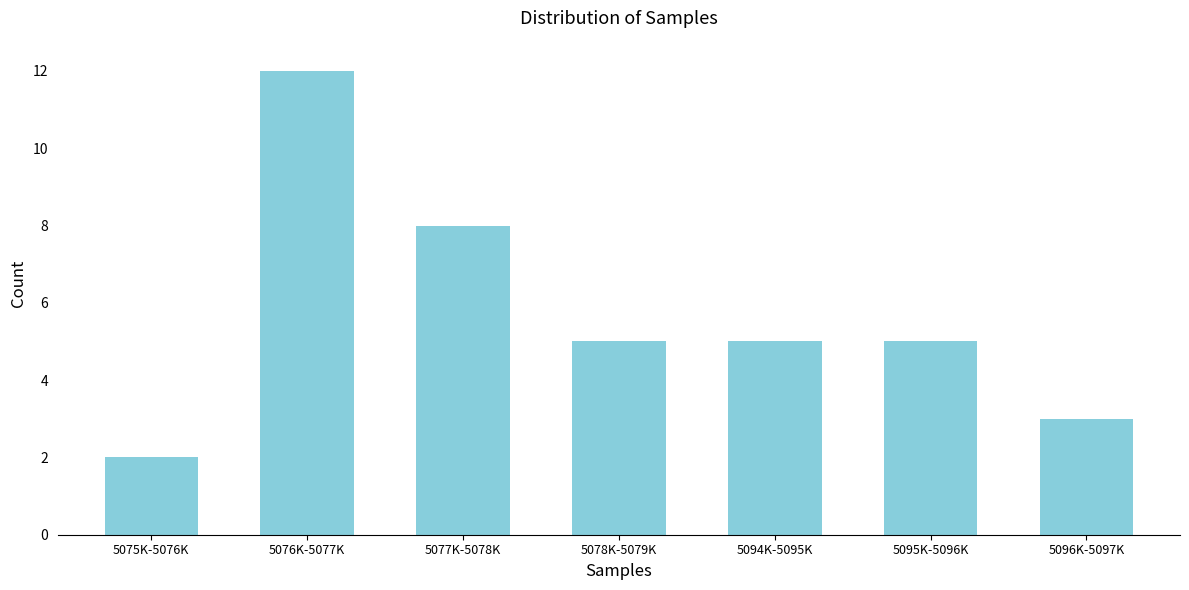

Reading left to right, list all the values displayed in this chart.

5075K-5076K=2	5076K-5077K=12	5077K-5078K=8	5078K-5079K=5	5094K-5095K=5	5095K-5096K=5	5096K-5097K=3